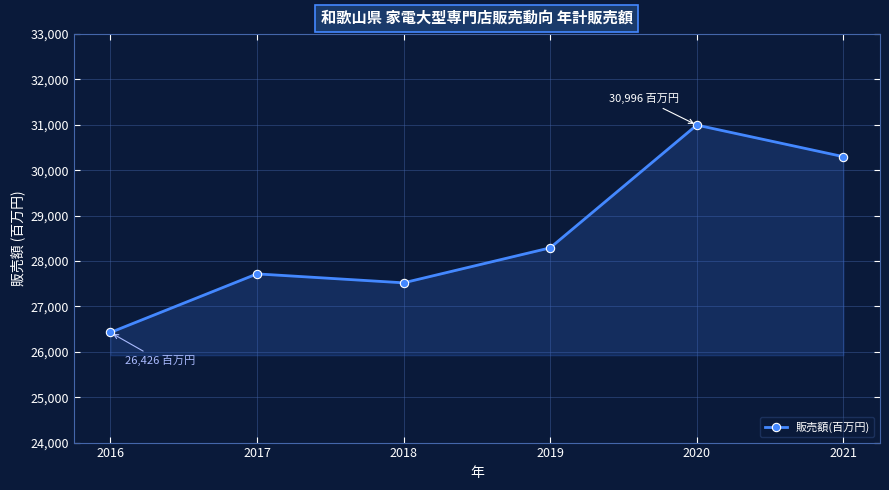

What is the difference between the second highest and minimum values?

3874